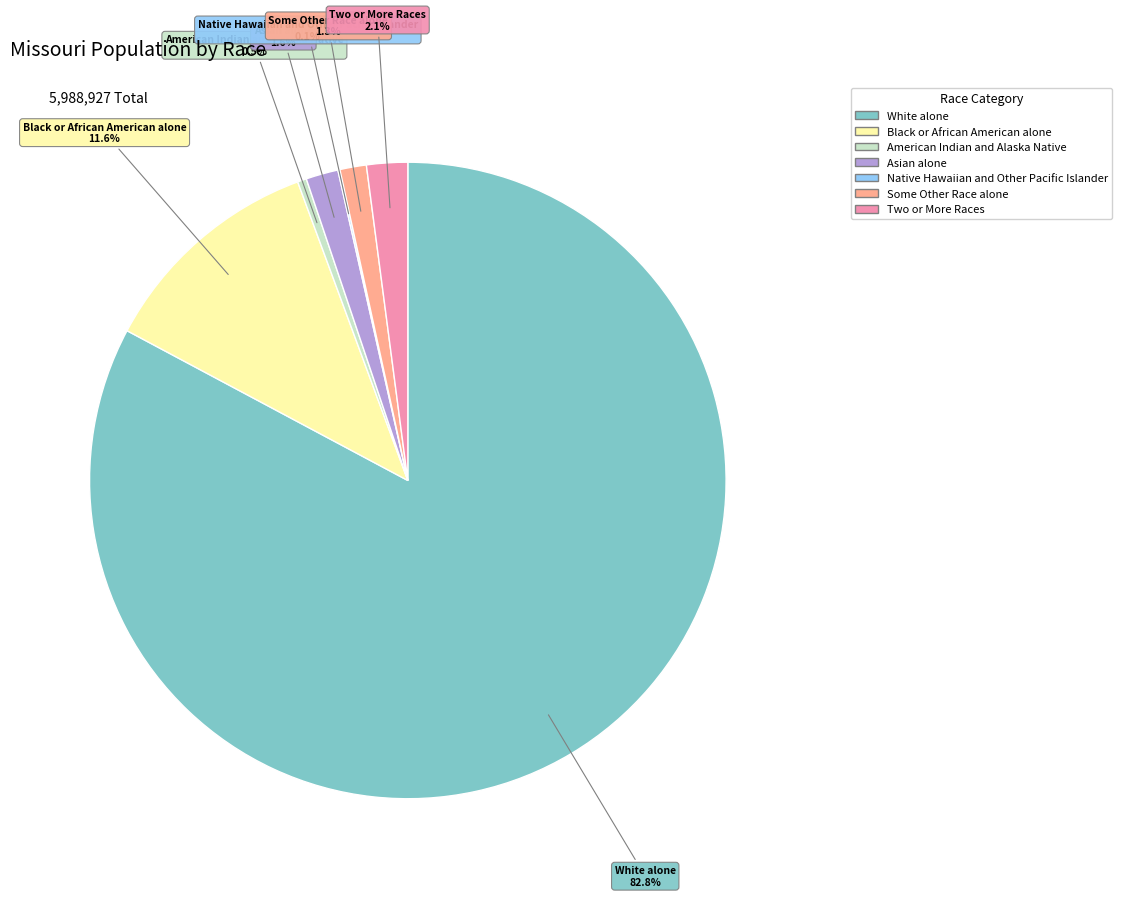

What is the largest slice in the pie chart?

White alone